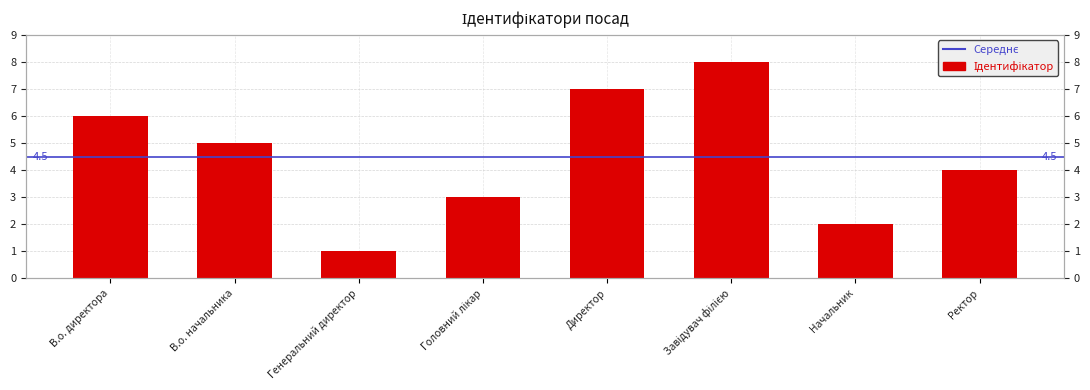

Reading left to right, list all the values displayed in this chart.

6	5	1	3	7	8	2	4